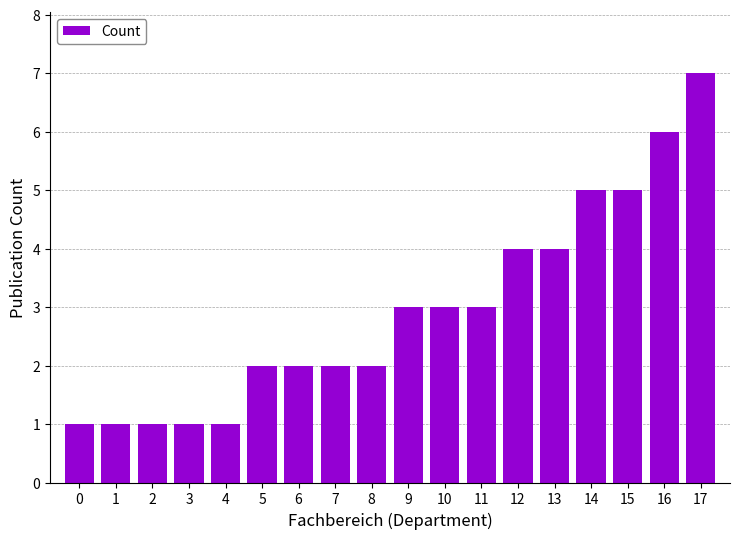

Reading left to right, transcribe all the data shown in this chart.

1	1	1	1	1	2	2	2	2	3	3	3	4	4	5	5	6	7